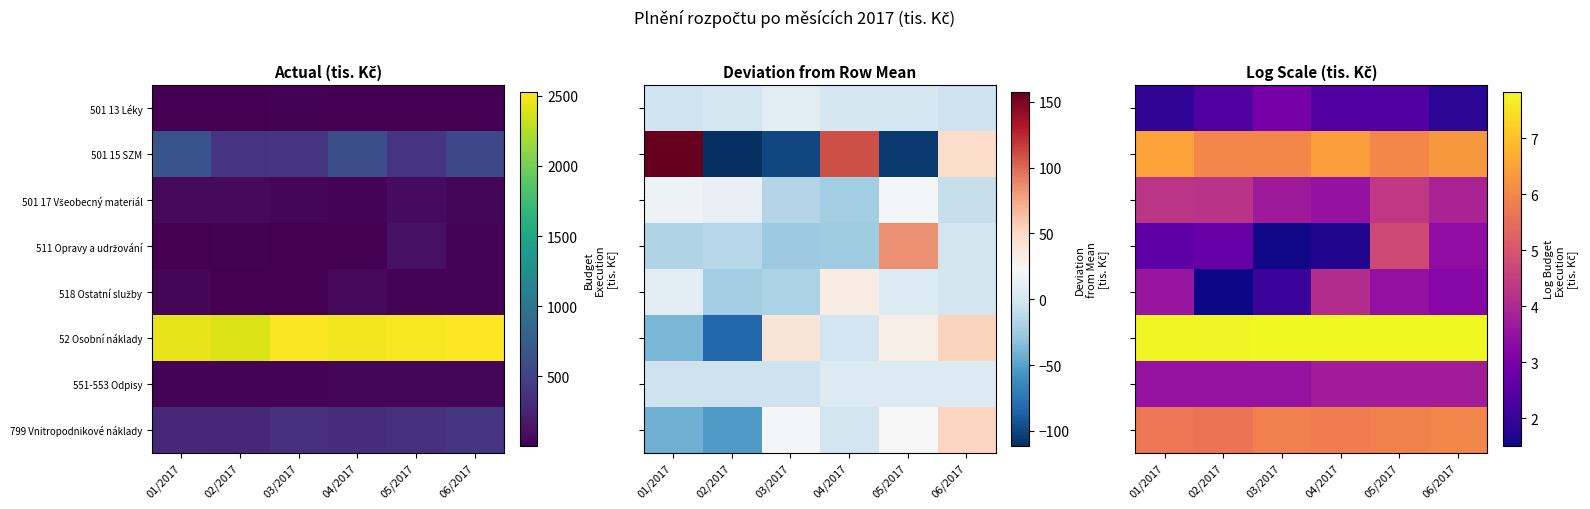

The 52 Osobní náklady series shows 12.0 at 01/2017. True or false?

False